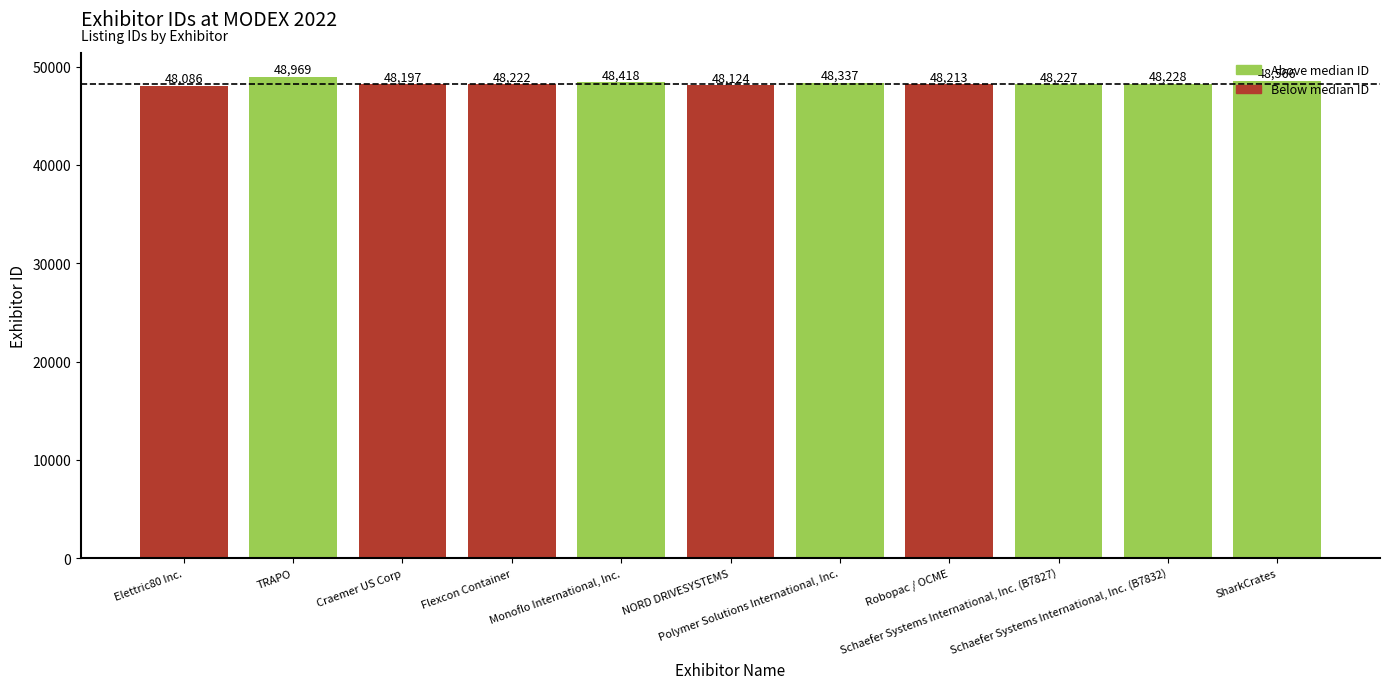

Are the bars grouped side by side (vs. stacked)?

No